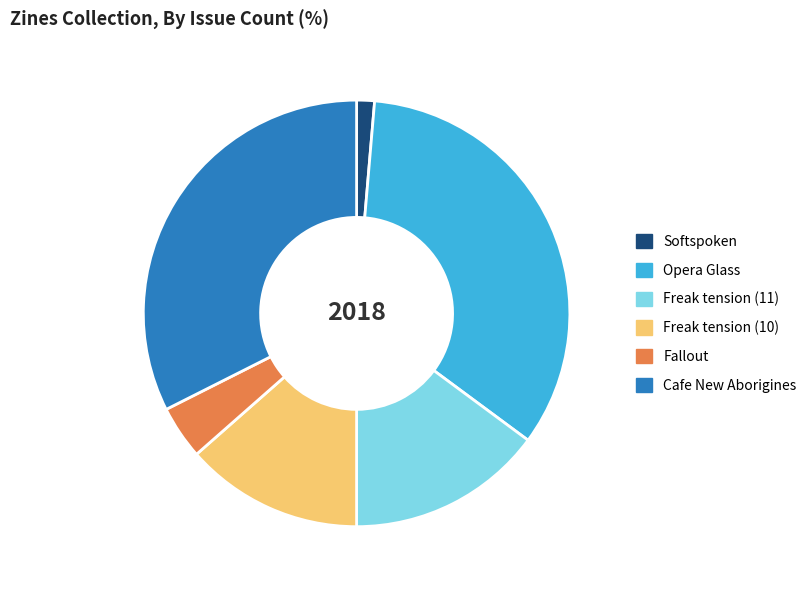

Does any single category account for the majority?

No